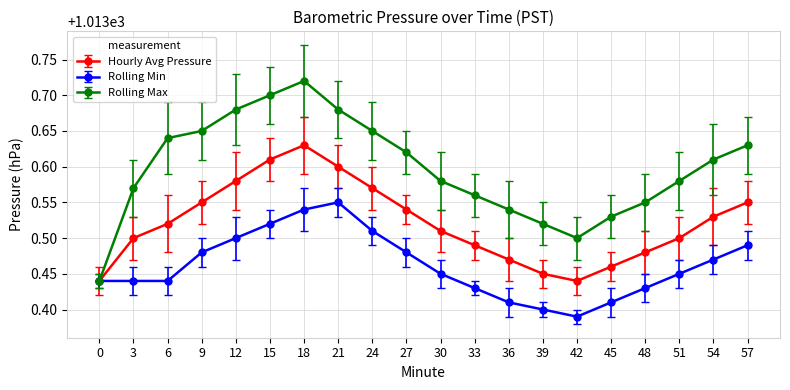

What is the total value across all series at 12?

3040.8